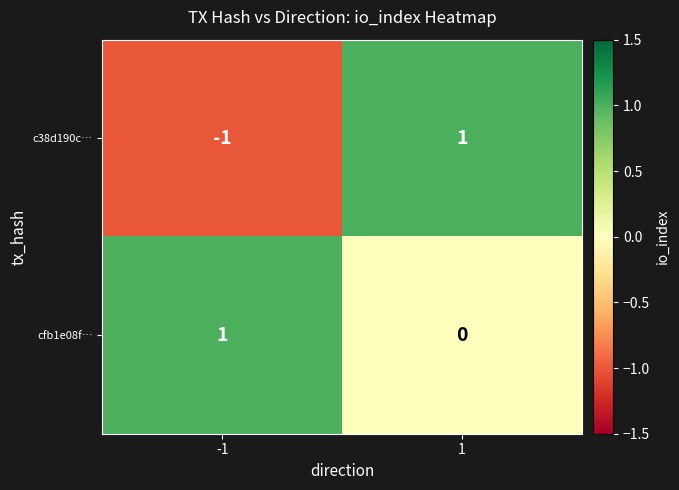

Between -1 and 1, which series saw the biggest shift?

c38d190c…